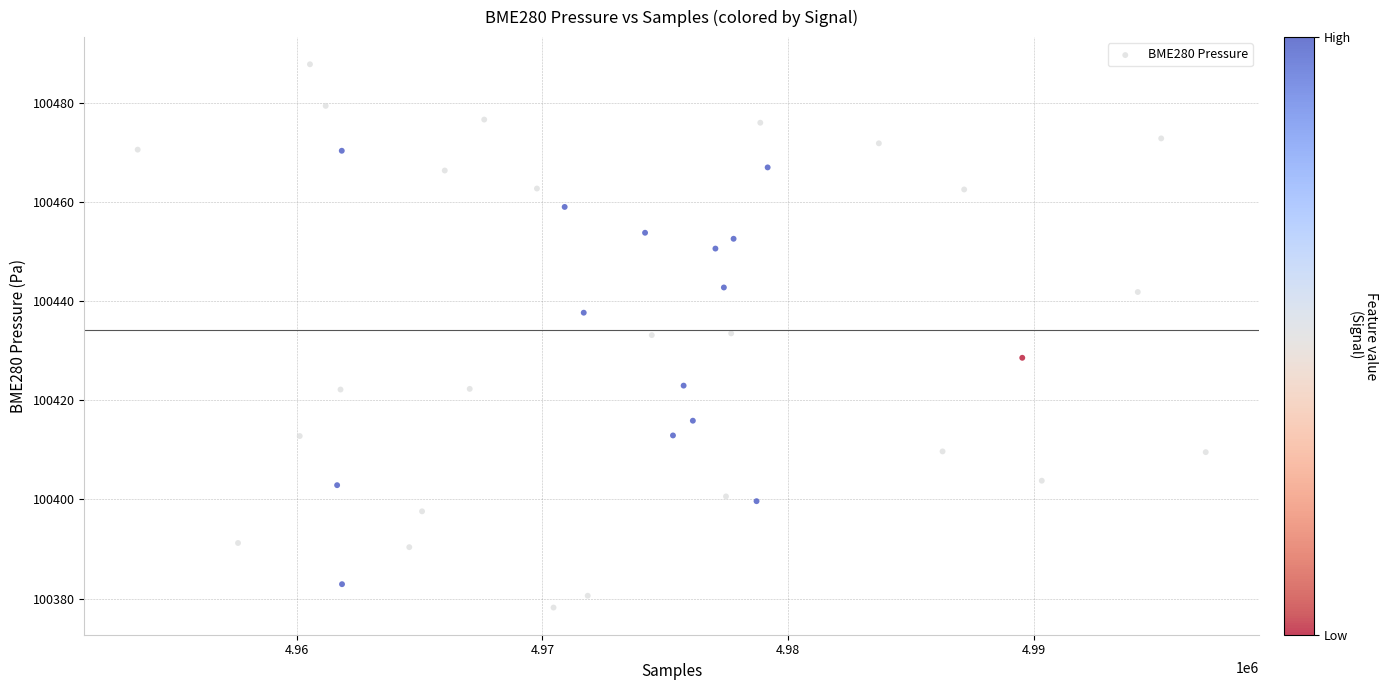

What is the range of X values (max minus min)?

43457.0